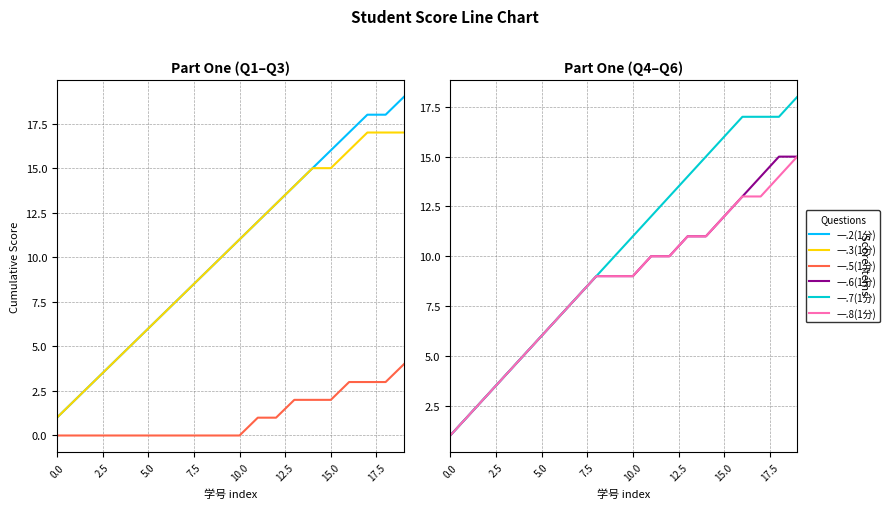

Is it true that 一.8(1分) equals 11 at 13?

True